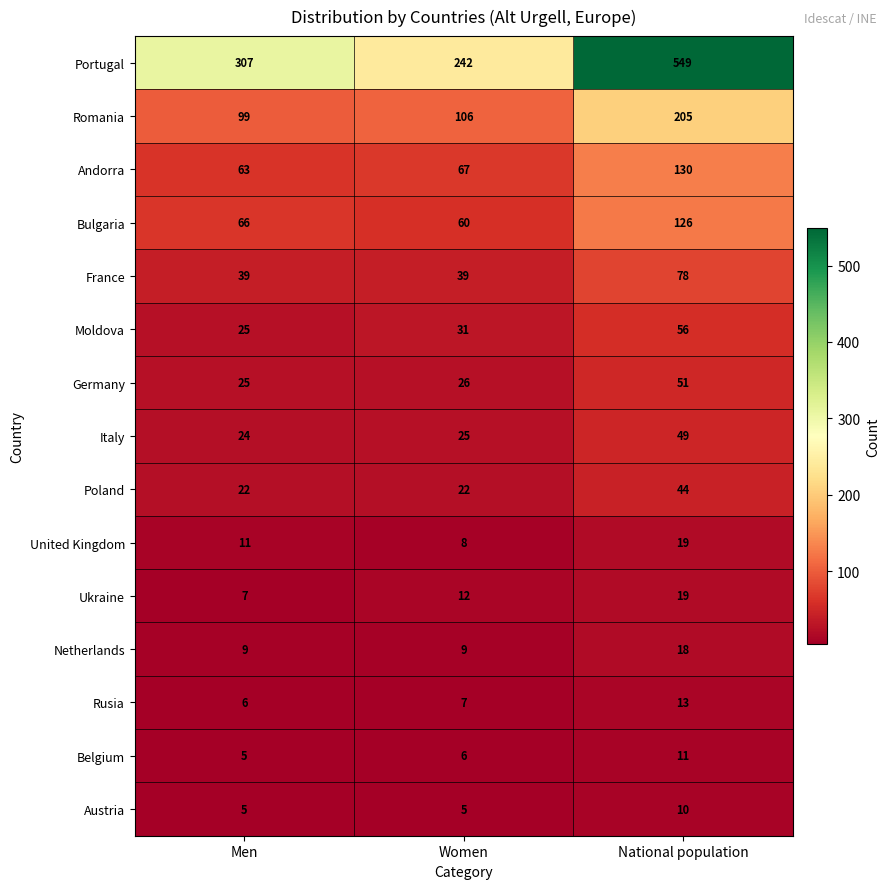

Count the number of data series in this chart.

15